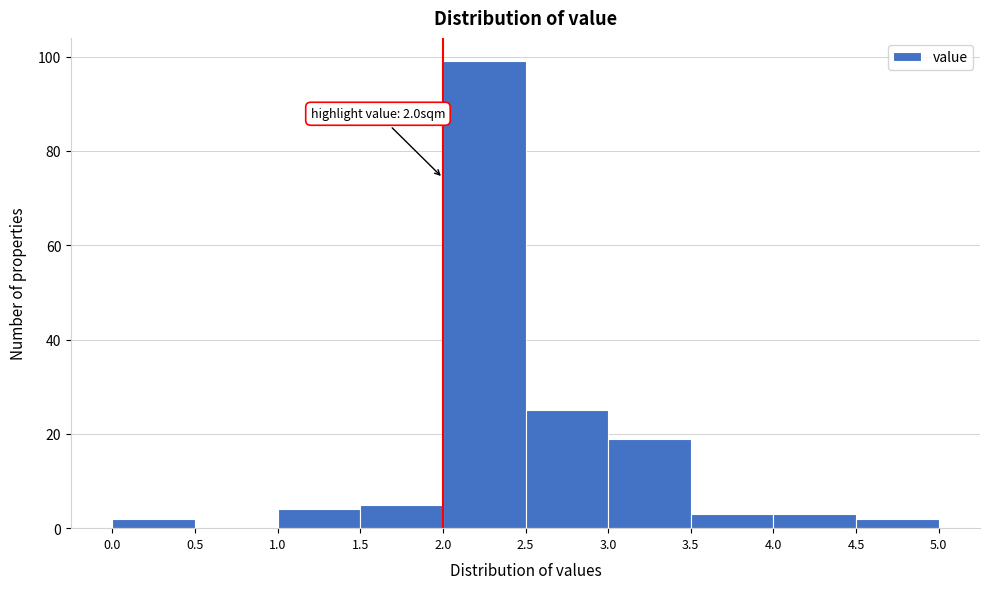

Which range on the x-axis has the tallest bar?

2.0 to 2.5